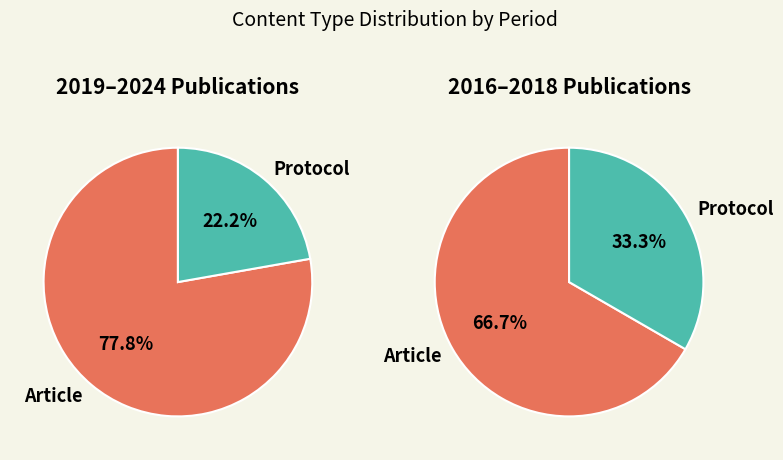

Which slice is the largest?

Article